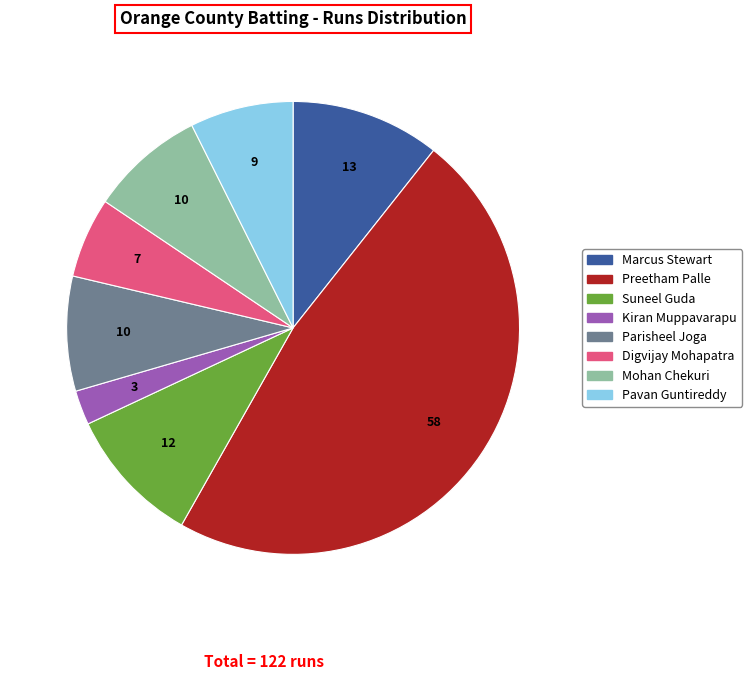

Is there a majority slice in this chart?

No